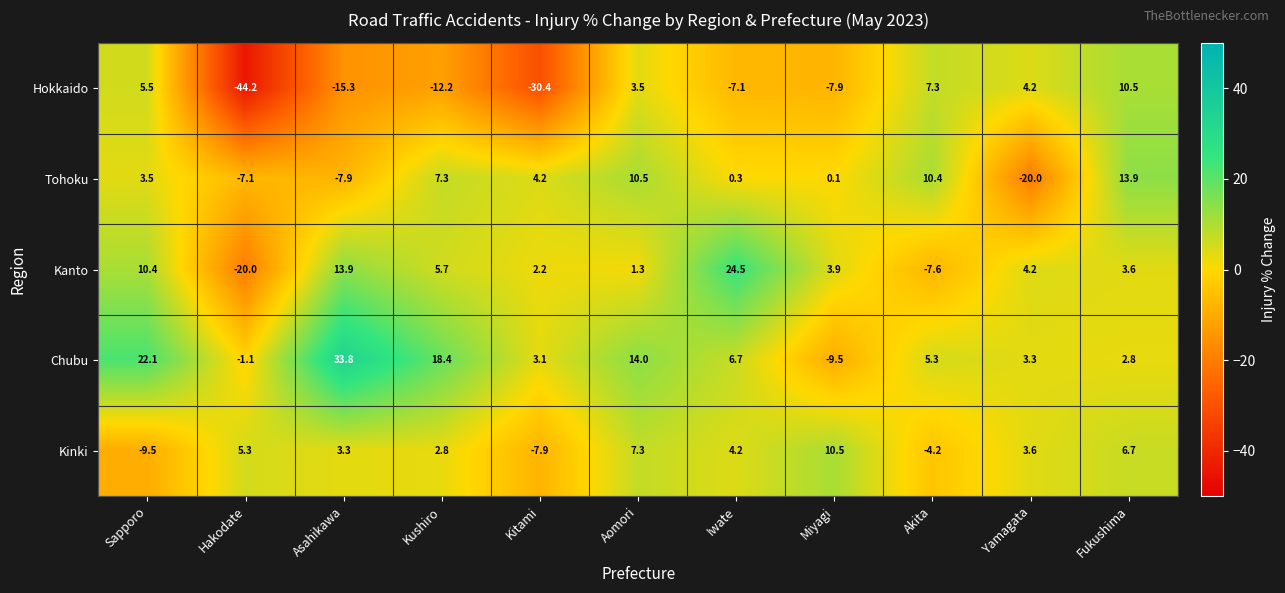

What is the smallest value displayed?

-44.2